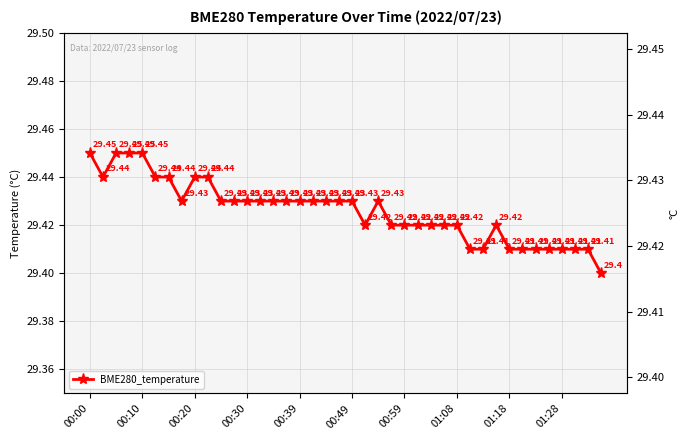

Count the number of data series in this chart.

1